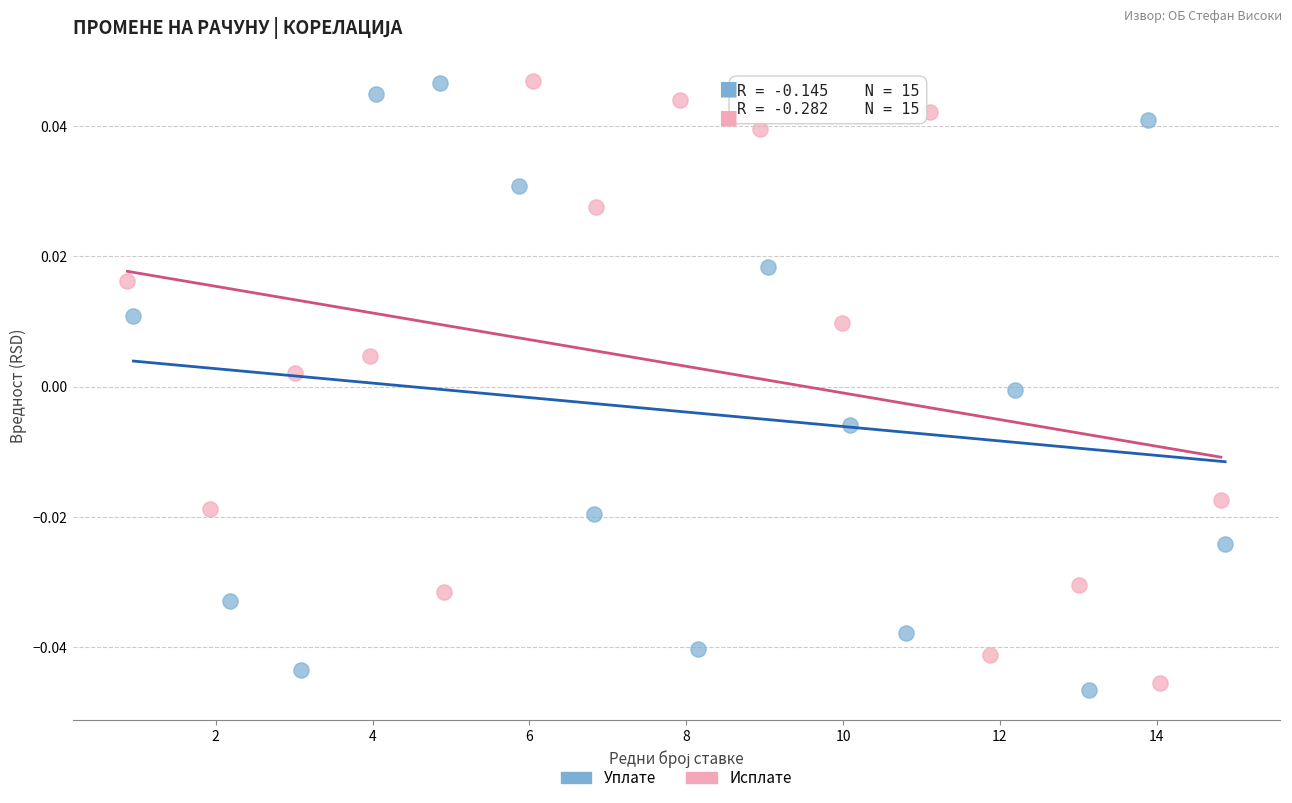

Which series has the widest spread of Y values?

Уплате